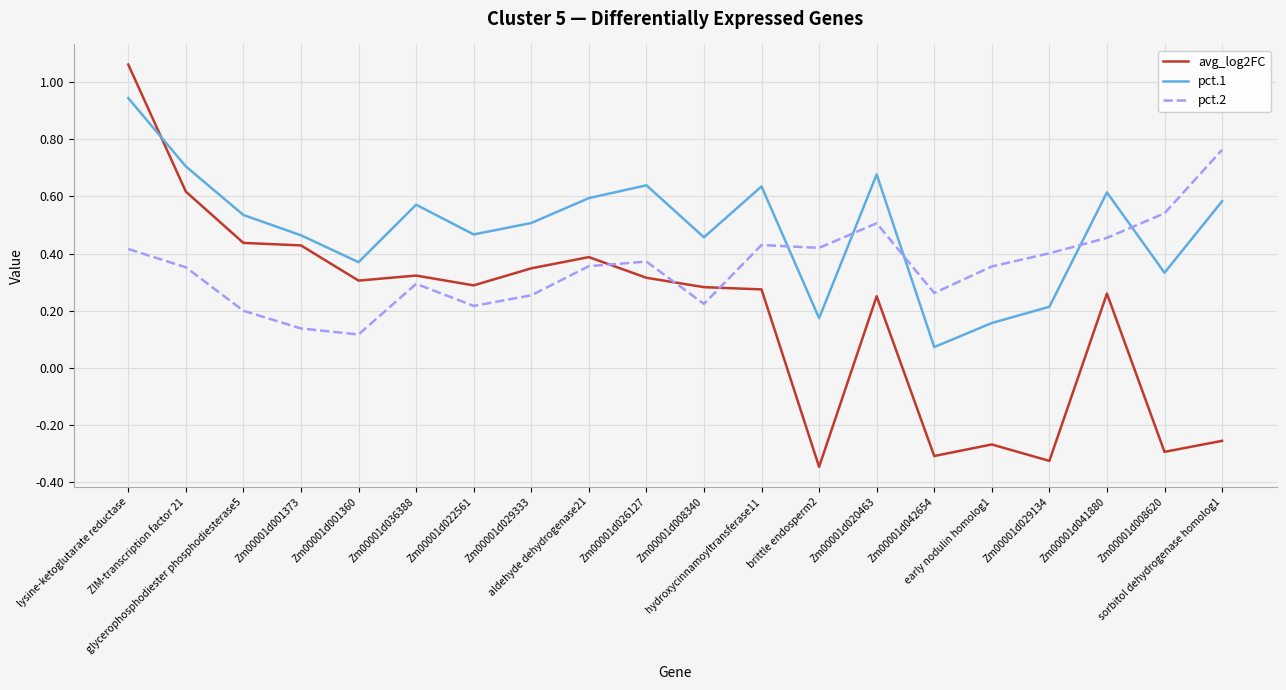

What position from the left is hydroxycinnamoyltransferase11?

12